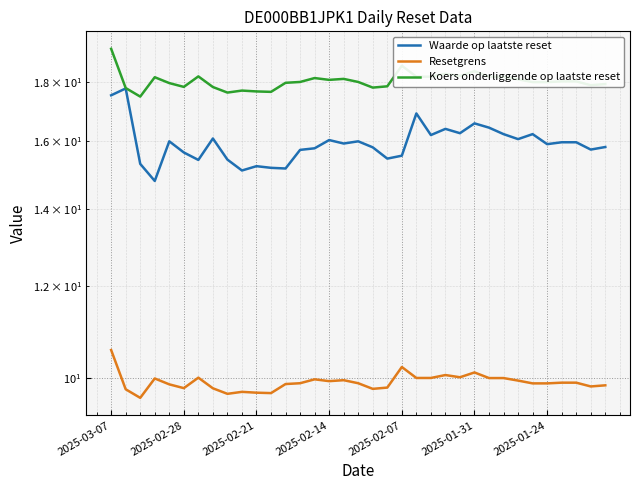

True or false: Waarde op laatste reset has a value of 16.2 at 27.

True